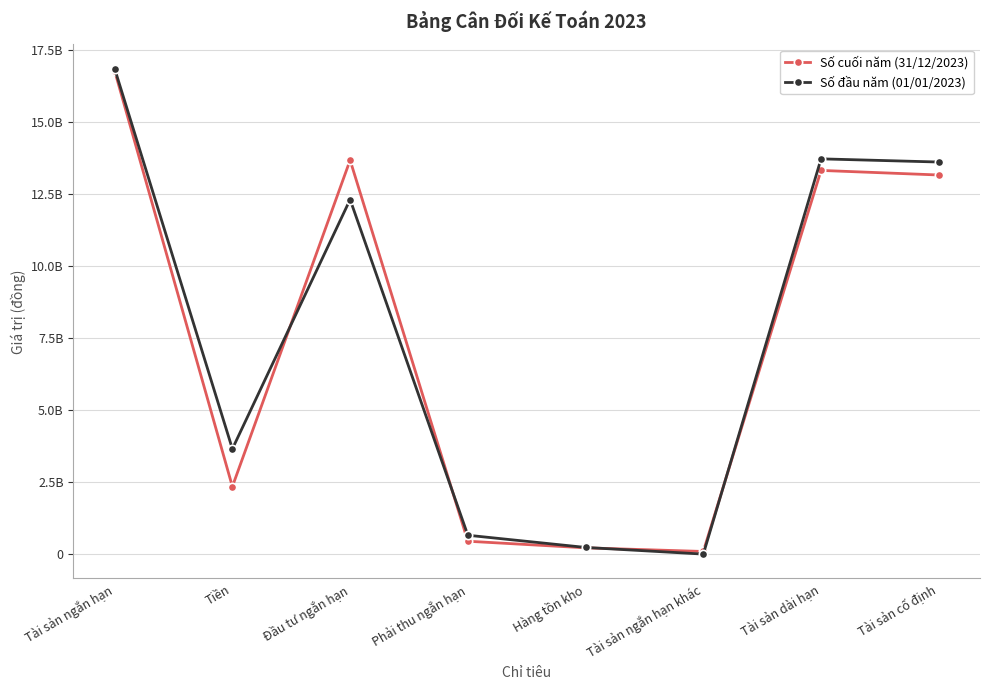

What is the highest value of the Số cuối năm (31/12/2023) series?

16790732878